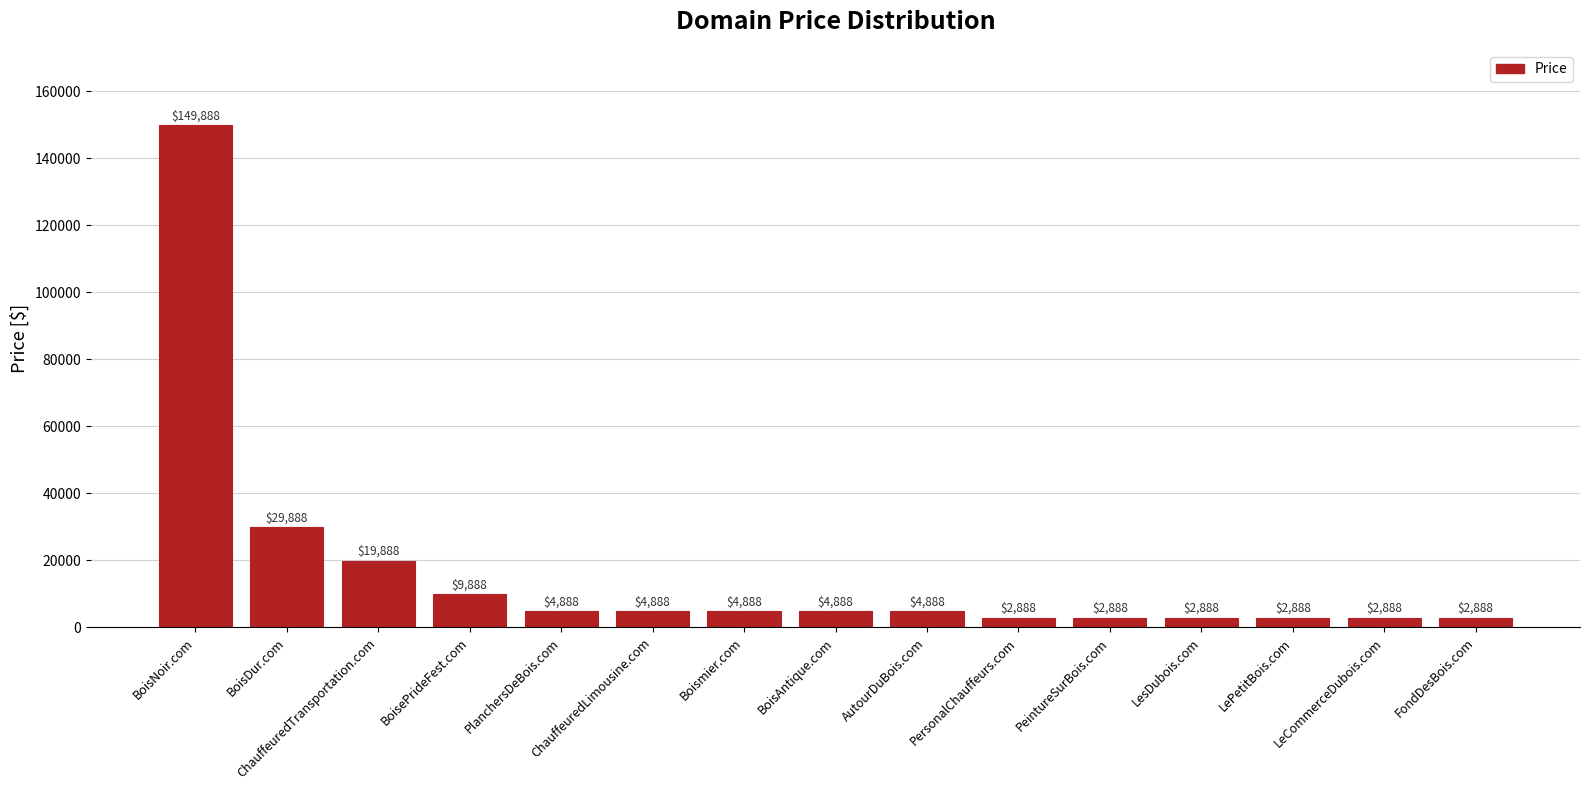

The value at PersonalChauffeurs.com is 2888. True or false?

True